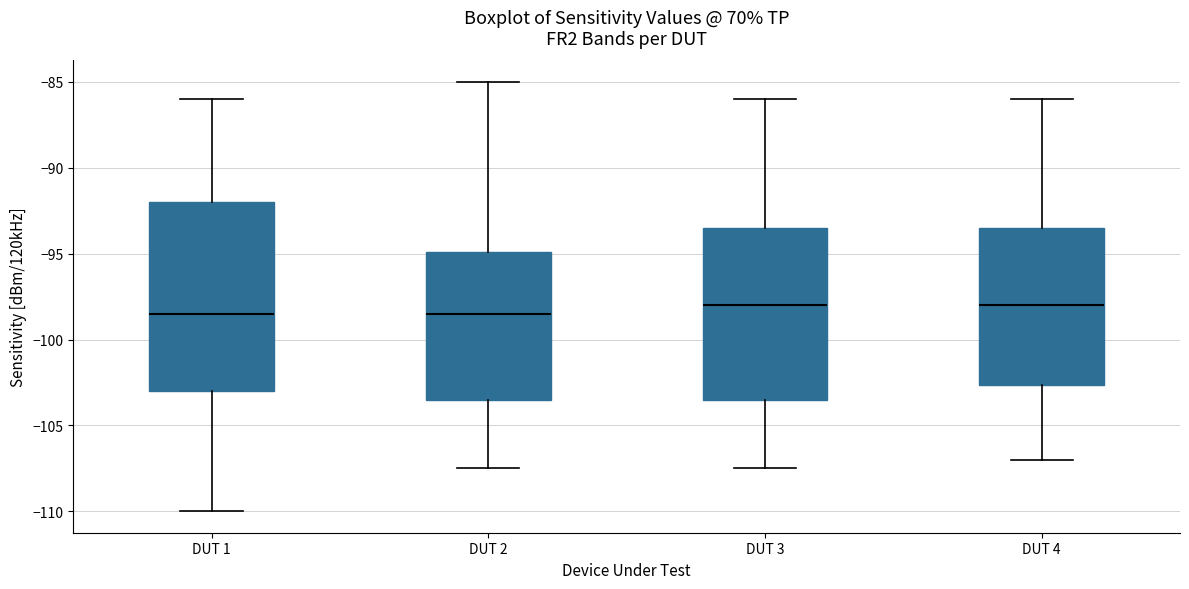

Where does the upper whisker of the box for DUT 3 end on the y-axis? The values are not printed on the chart, so give them approximately, as read against the axis.

-86.0